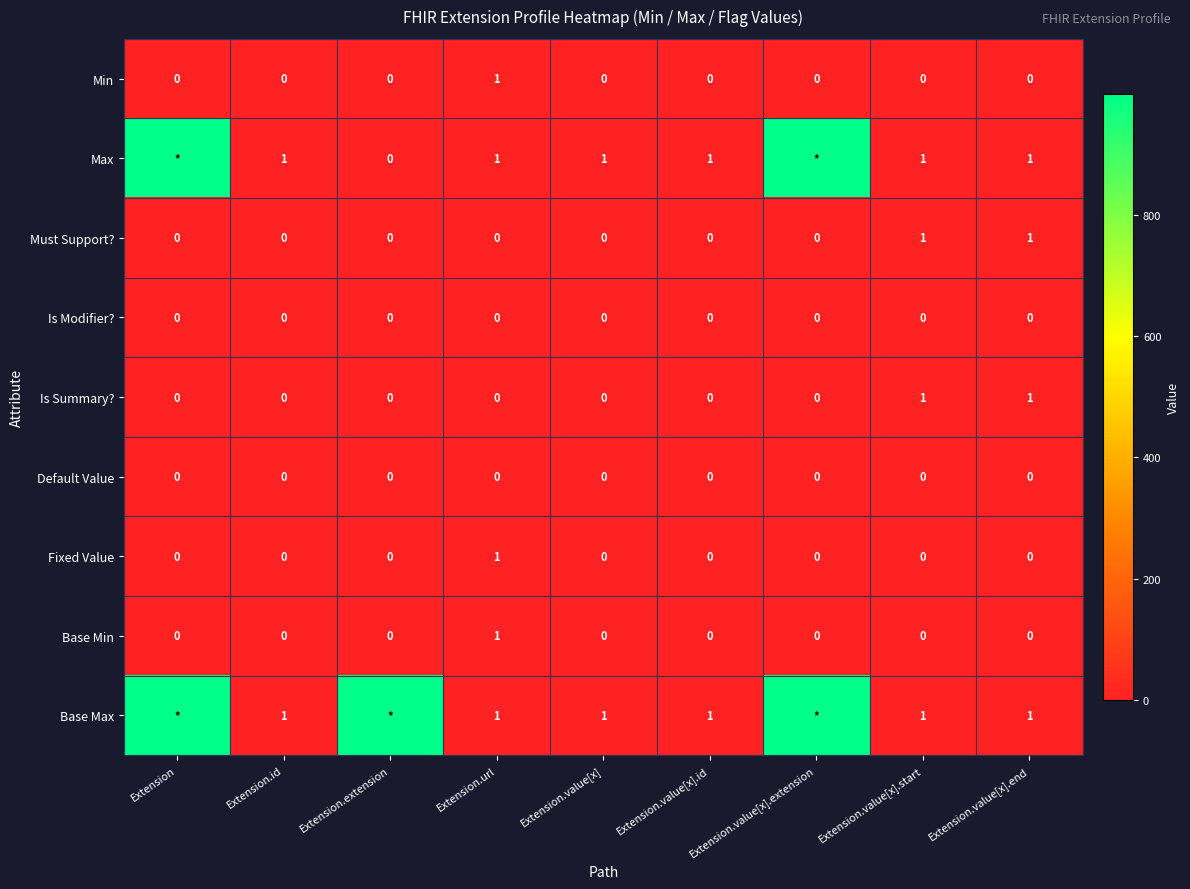

Which has a higher value, Extension or Extension.extension?

Extension